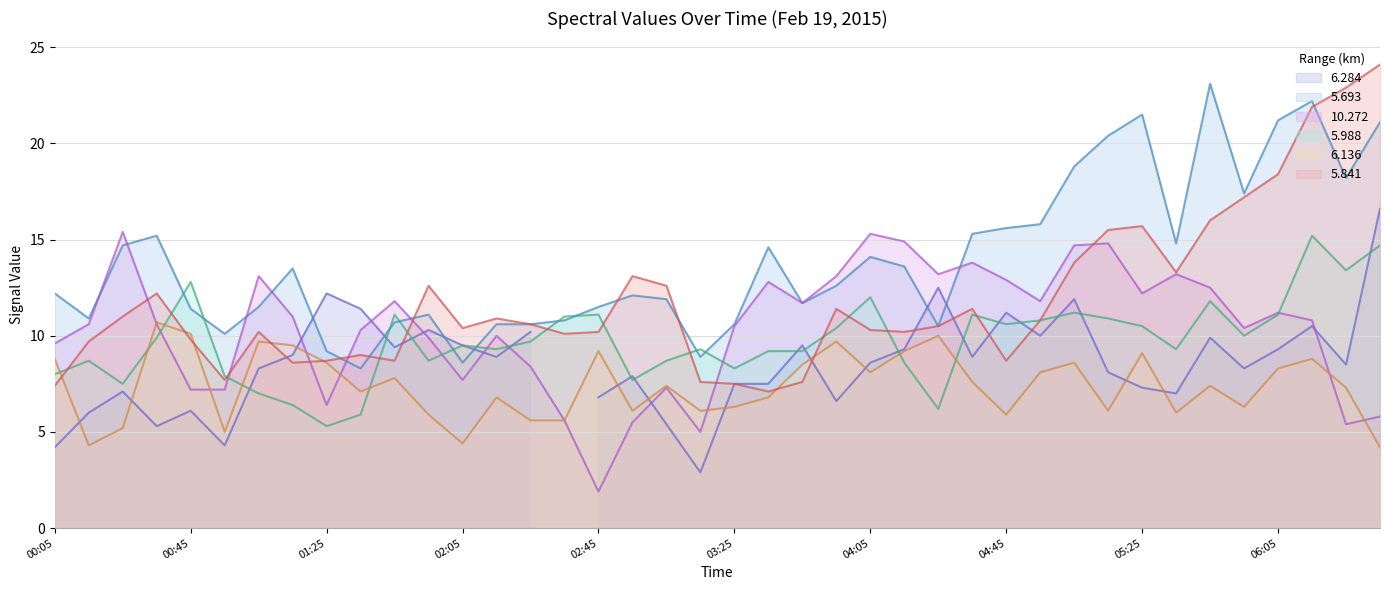

What is the lowest value of the 10.272 series?

1.9